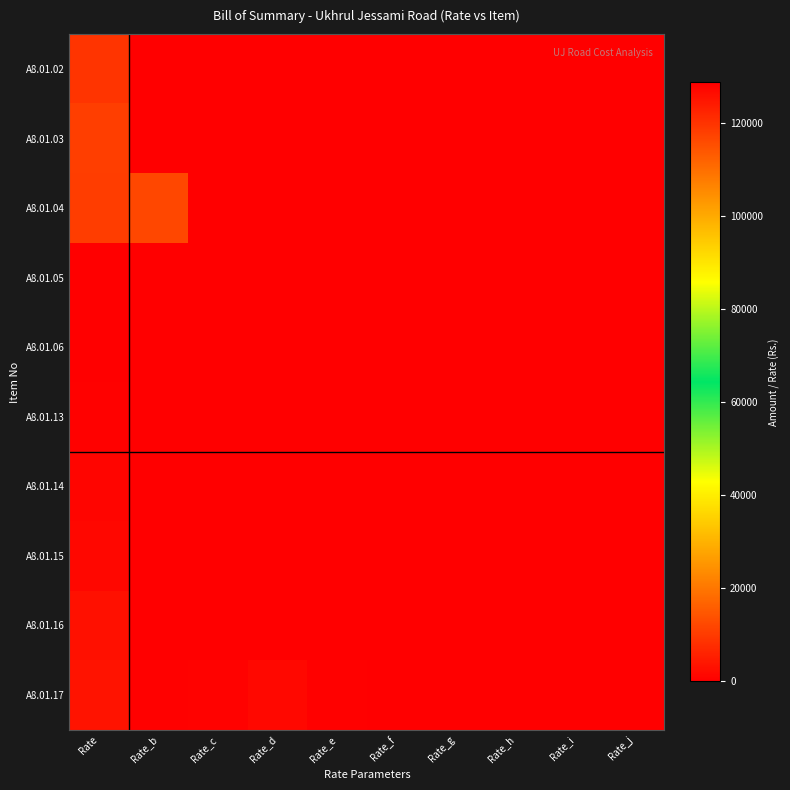

Which series has the largest range (max minus min)?

A8.01.05